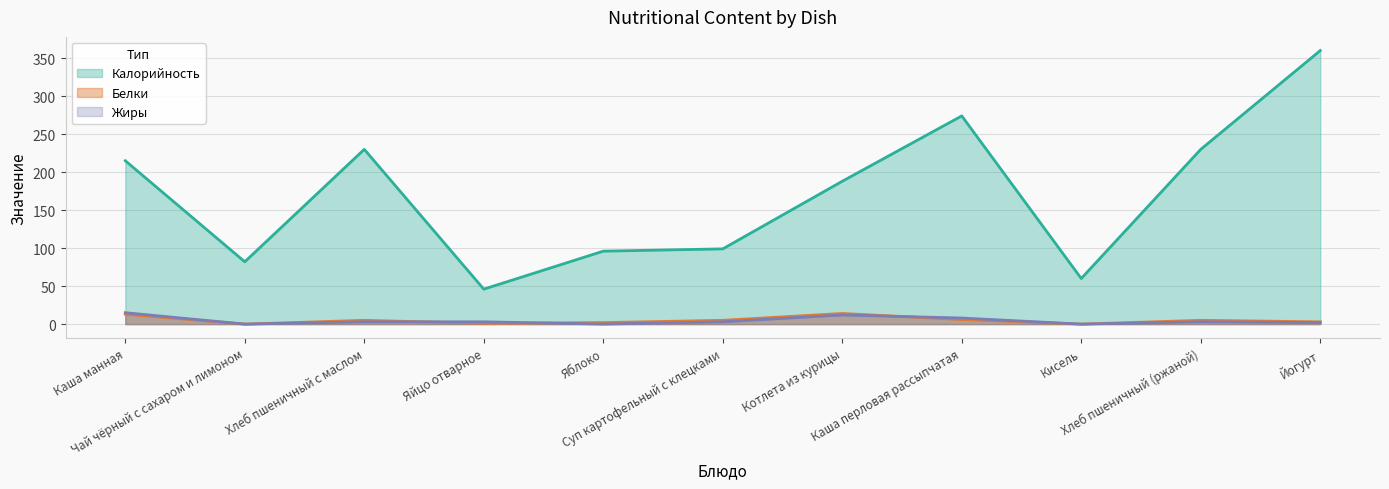

What is the label of the 4th point from the right?

Каша перловая рассыпчатая